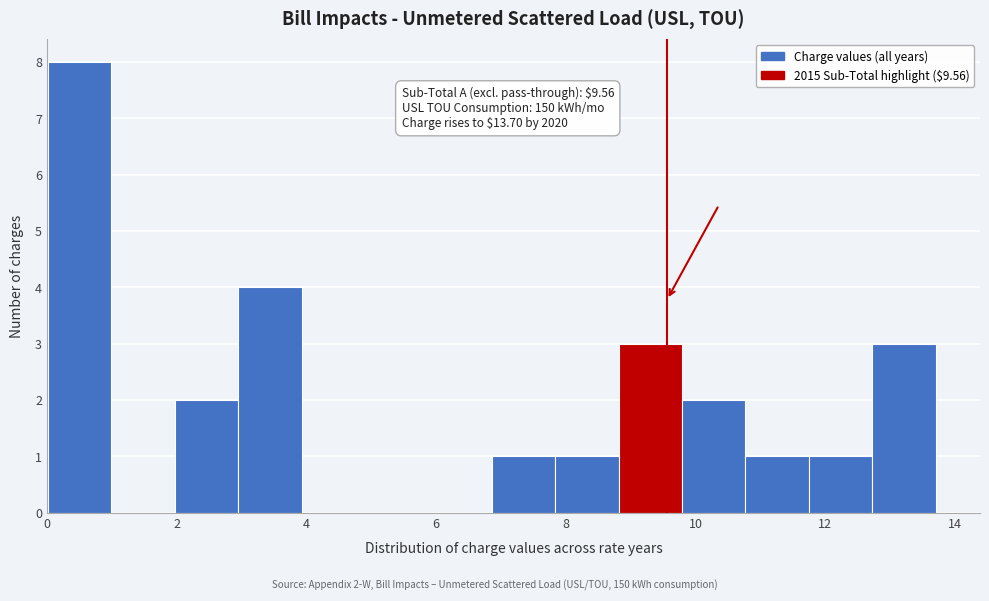

Which range on the x-axis has the tallest bar?

0.0 to 1.0